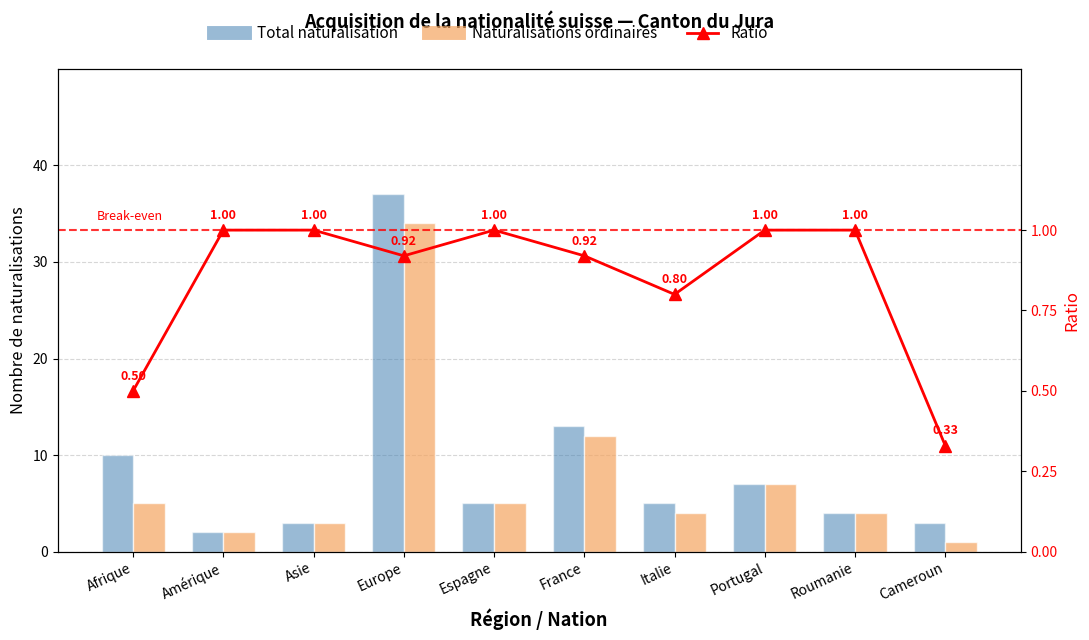

Are the bars horizontal?

No